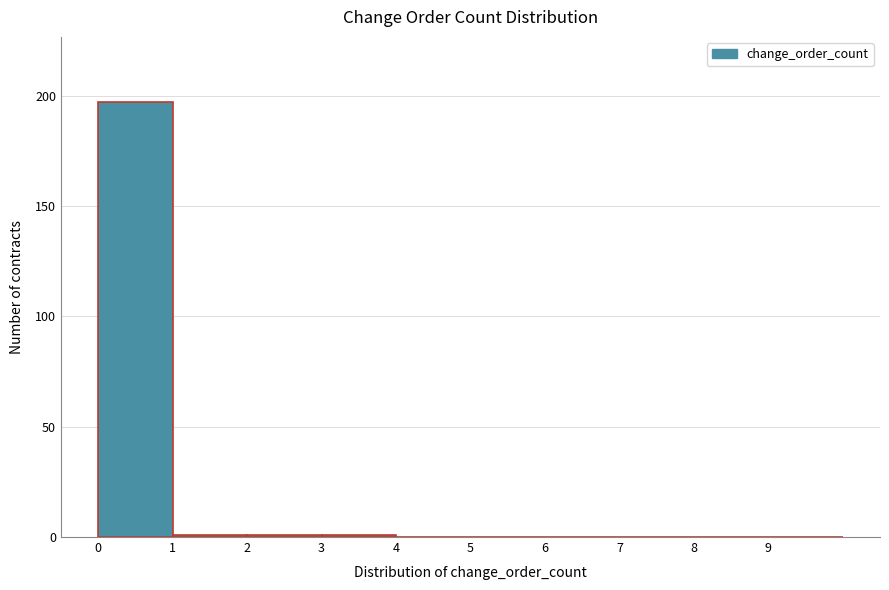

What is the height of the bar covering 0 to 1 on the x-axis? The values are not printed on the chart, so give them approximately, as read against the axis.

195